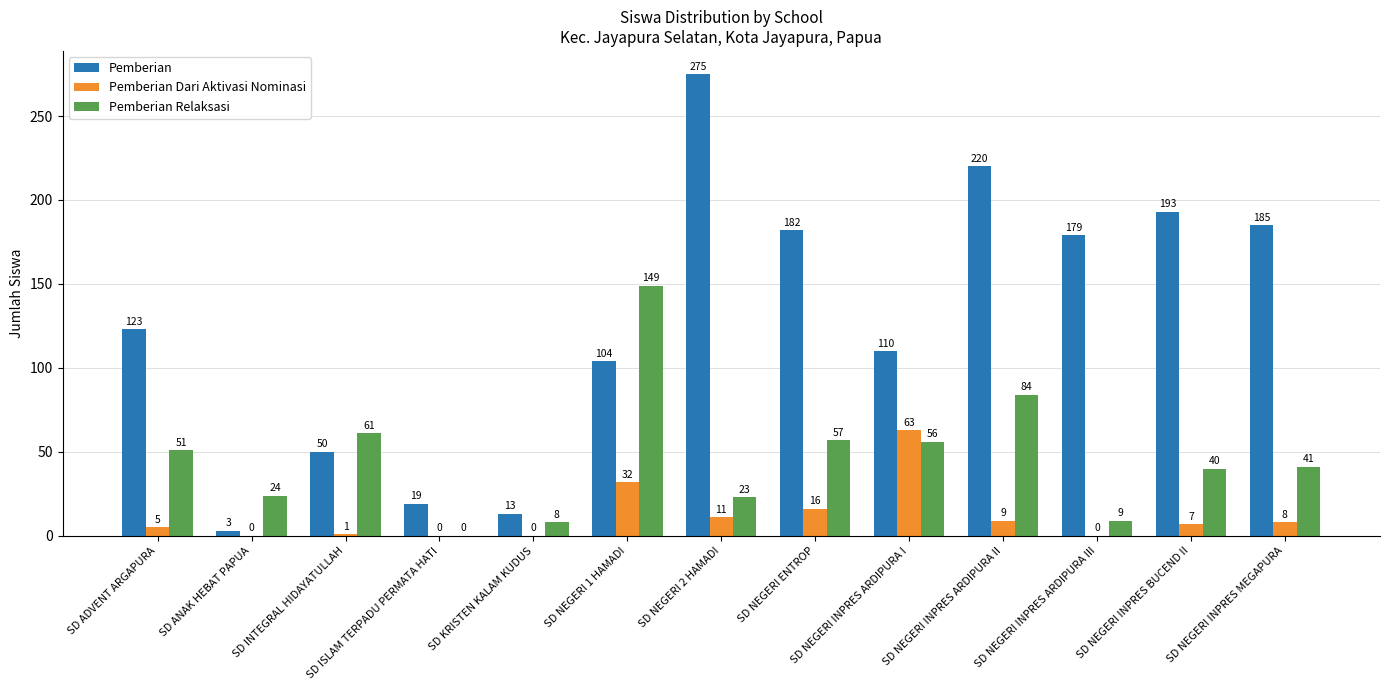

How many distinct data groups are displayed?

3